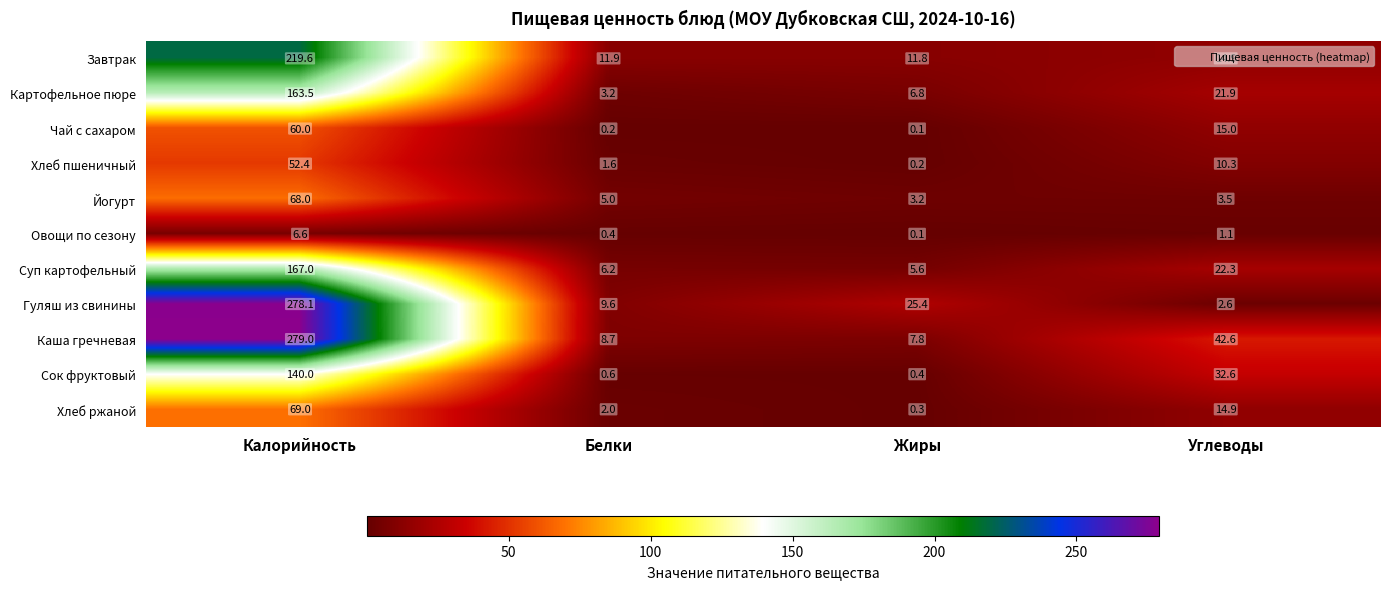

What is the difference between the maximum and minimum values in the Сок фруктовый series?

139.6